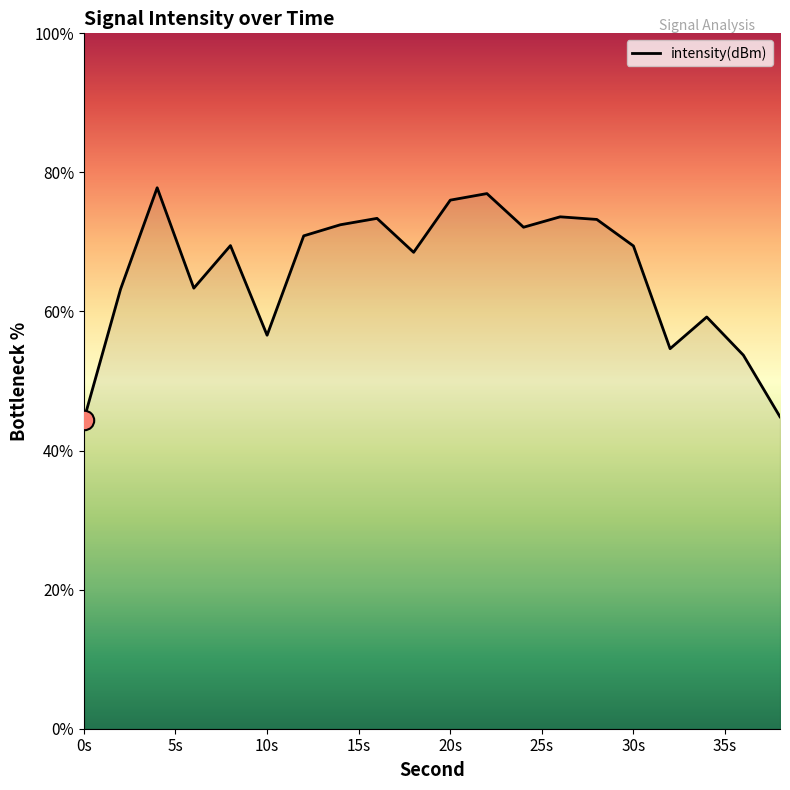

True or false: the data has more than 2 interior local peaks.

True